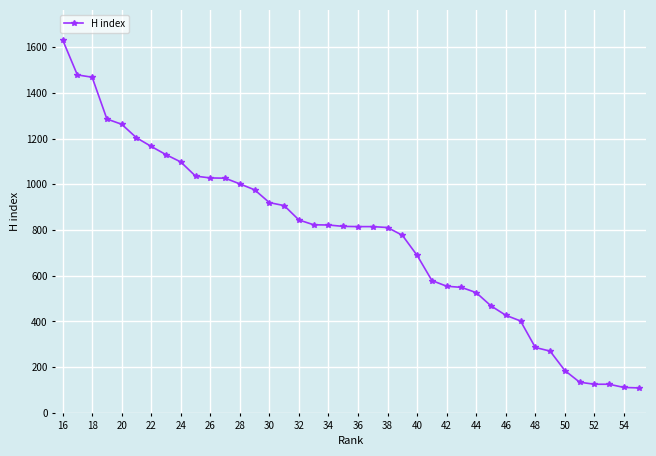

What is the greatest value displayed?

1633